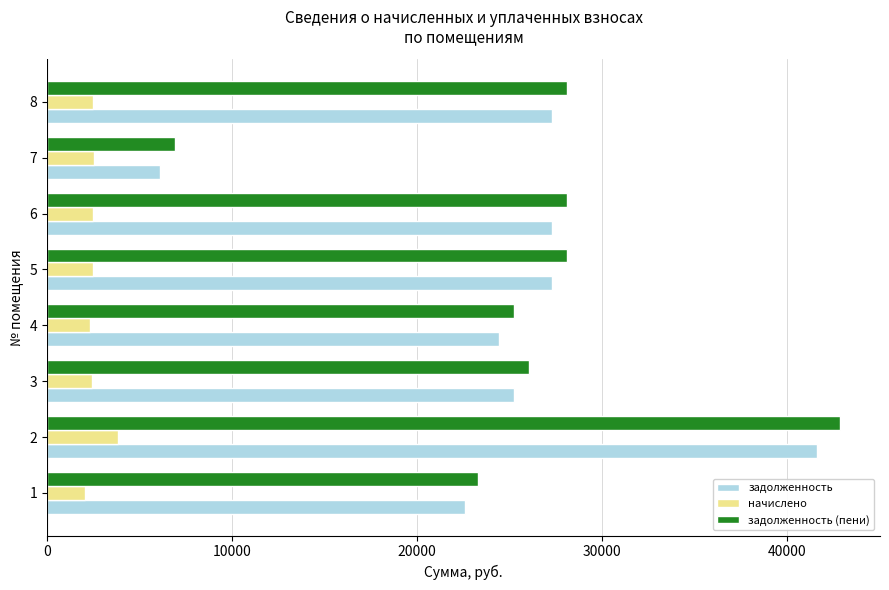

What is the total value across all series at 3?

53707.4